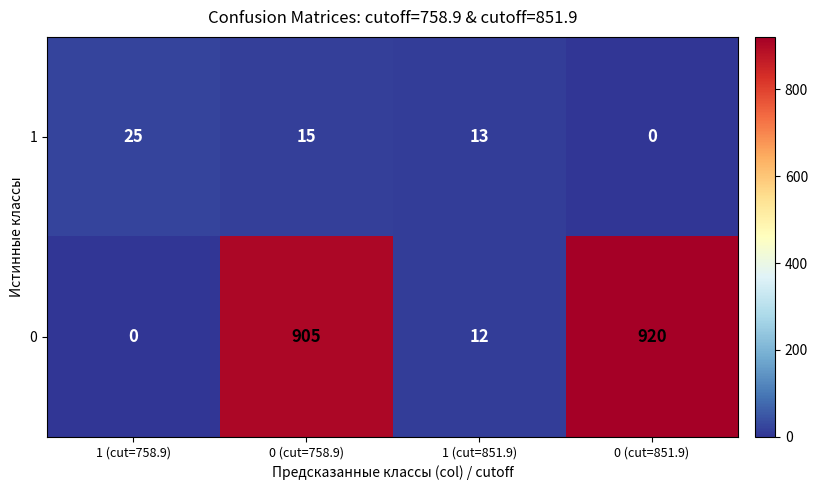

What is the difference between the highest and lowest values at 1 (cut=758.9)?

25